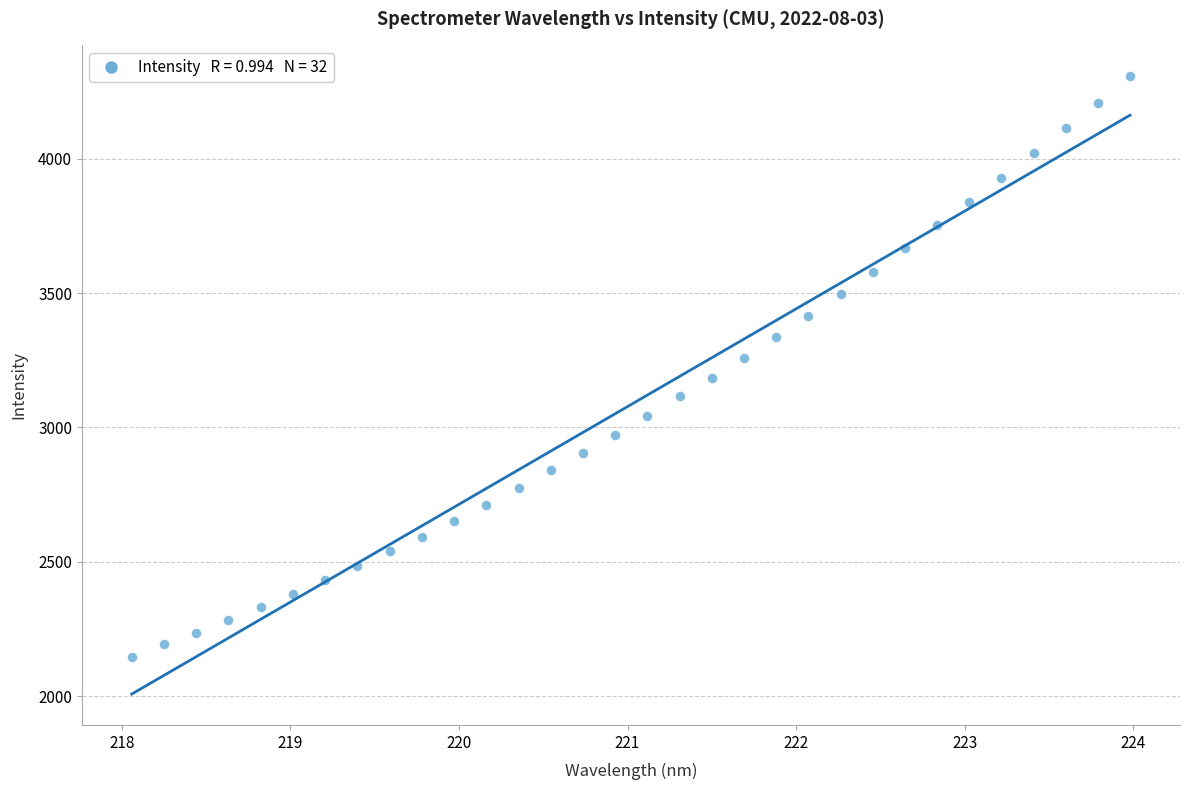

What is the range of X values (max minus min)?

5.9